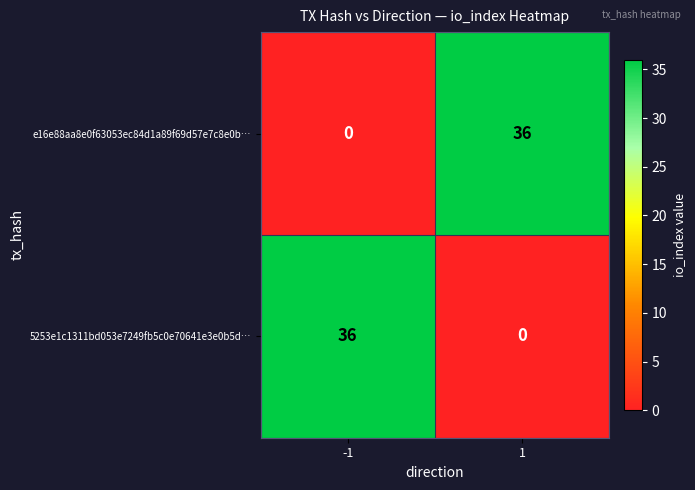

Read the e16e88aa8e0f63053ec84d1a89f69d57e7c8e0b… value at 1, to the nearest 5.

35